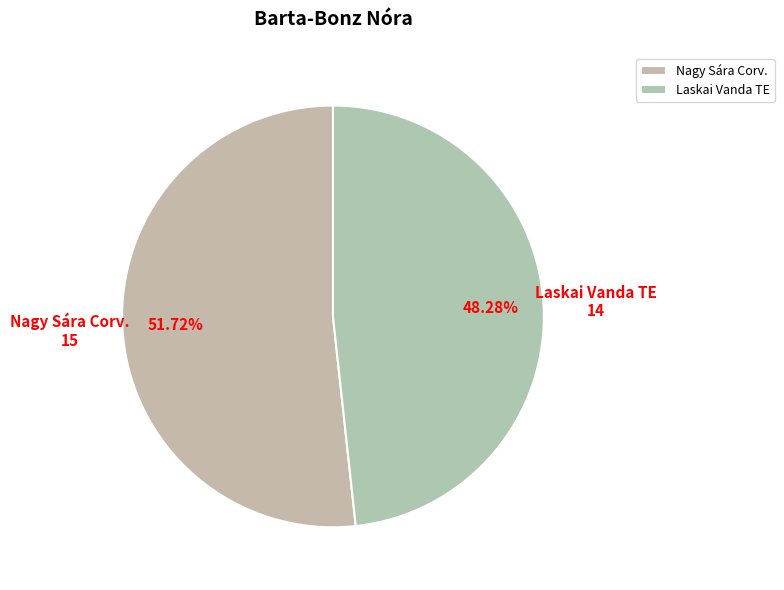

How many slices are in this pie chart?

2